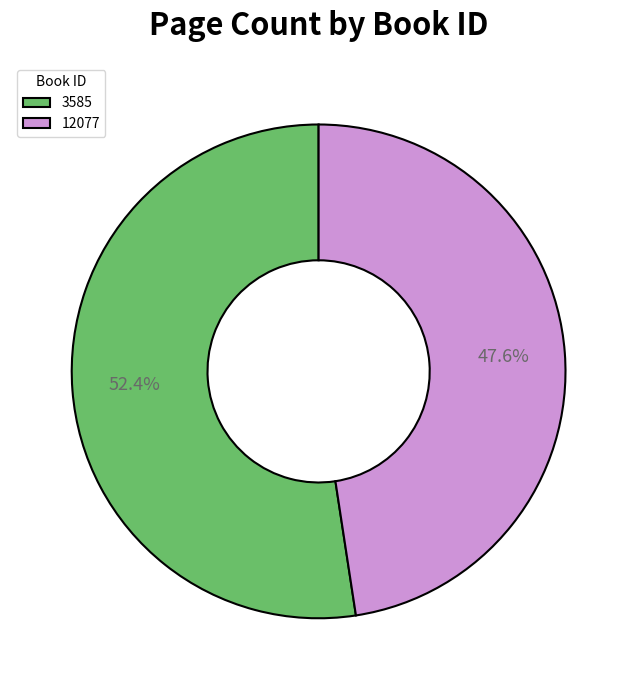

Approximately how many times larger is the value at 12077 compared to 3585?

0.9